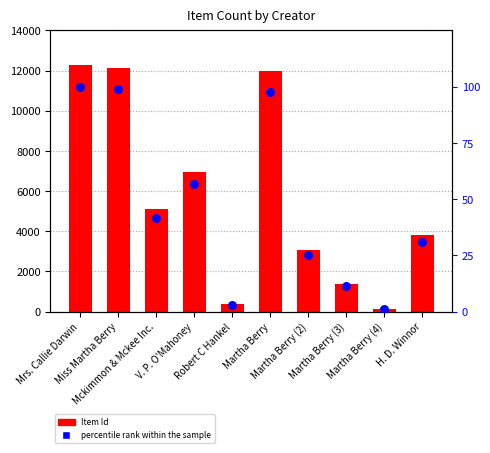

At how many categories does at least one series exceed 11637?

3